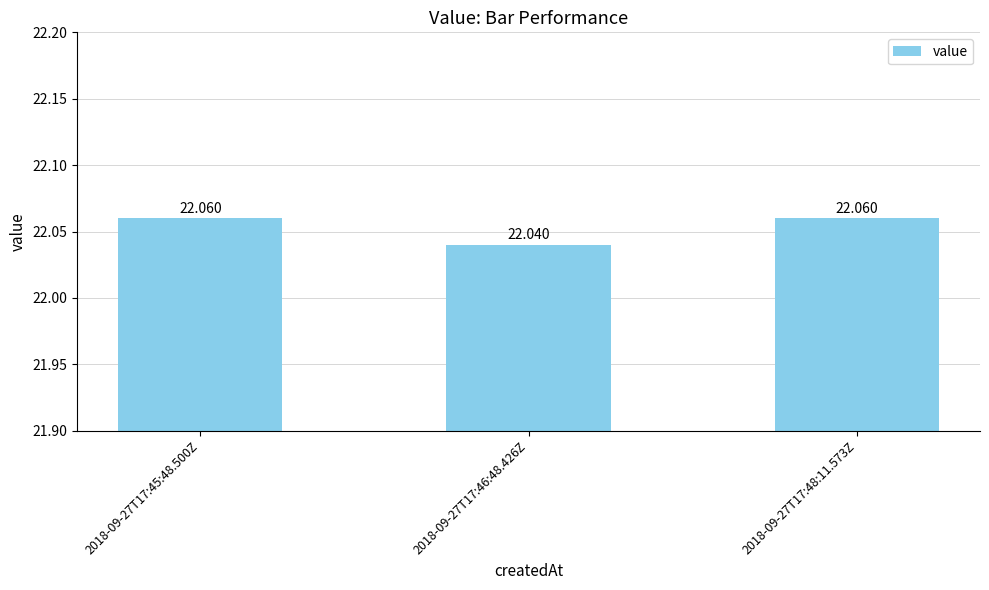

What is the sum of all values?

66.2